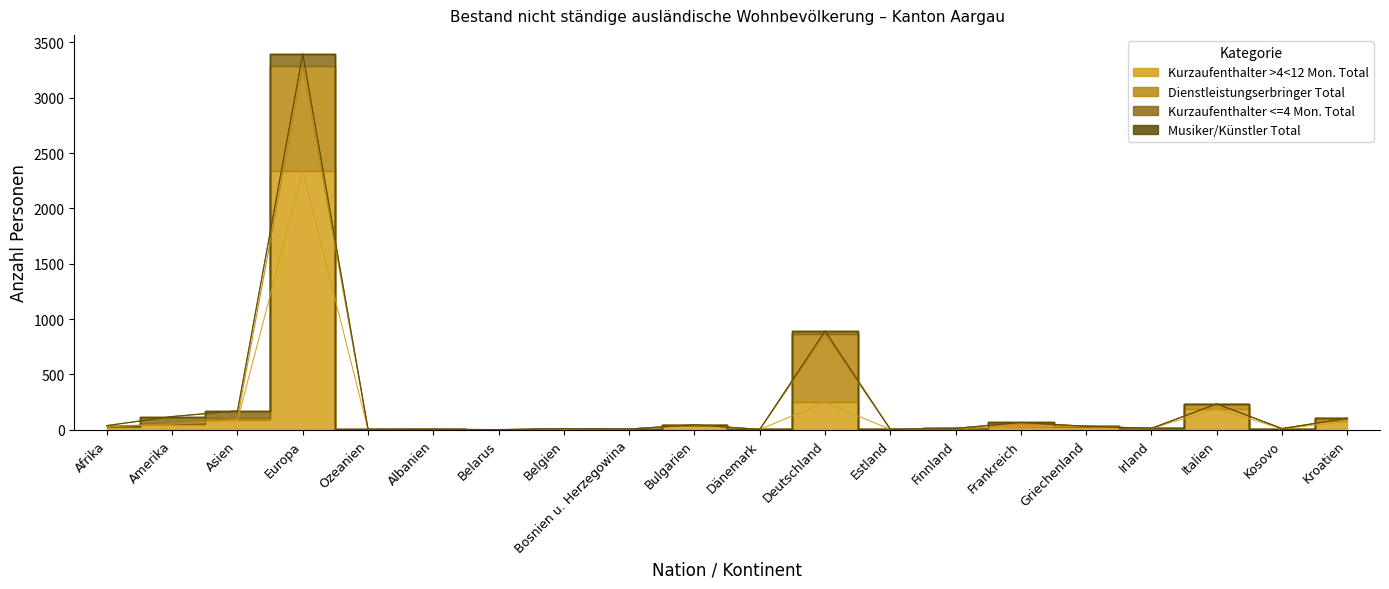

Which series has the widest spread of values?

Kurzaufenthalter >4<12 Mon. Total